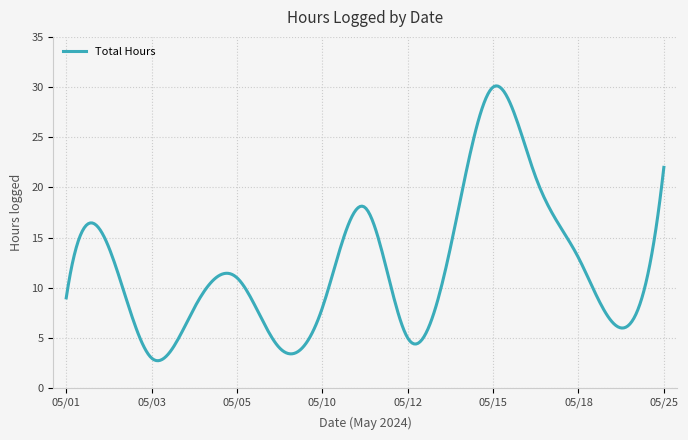

What is the smallest value displayed?

2.7